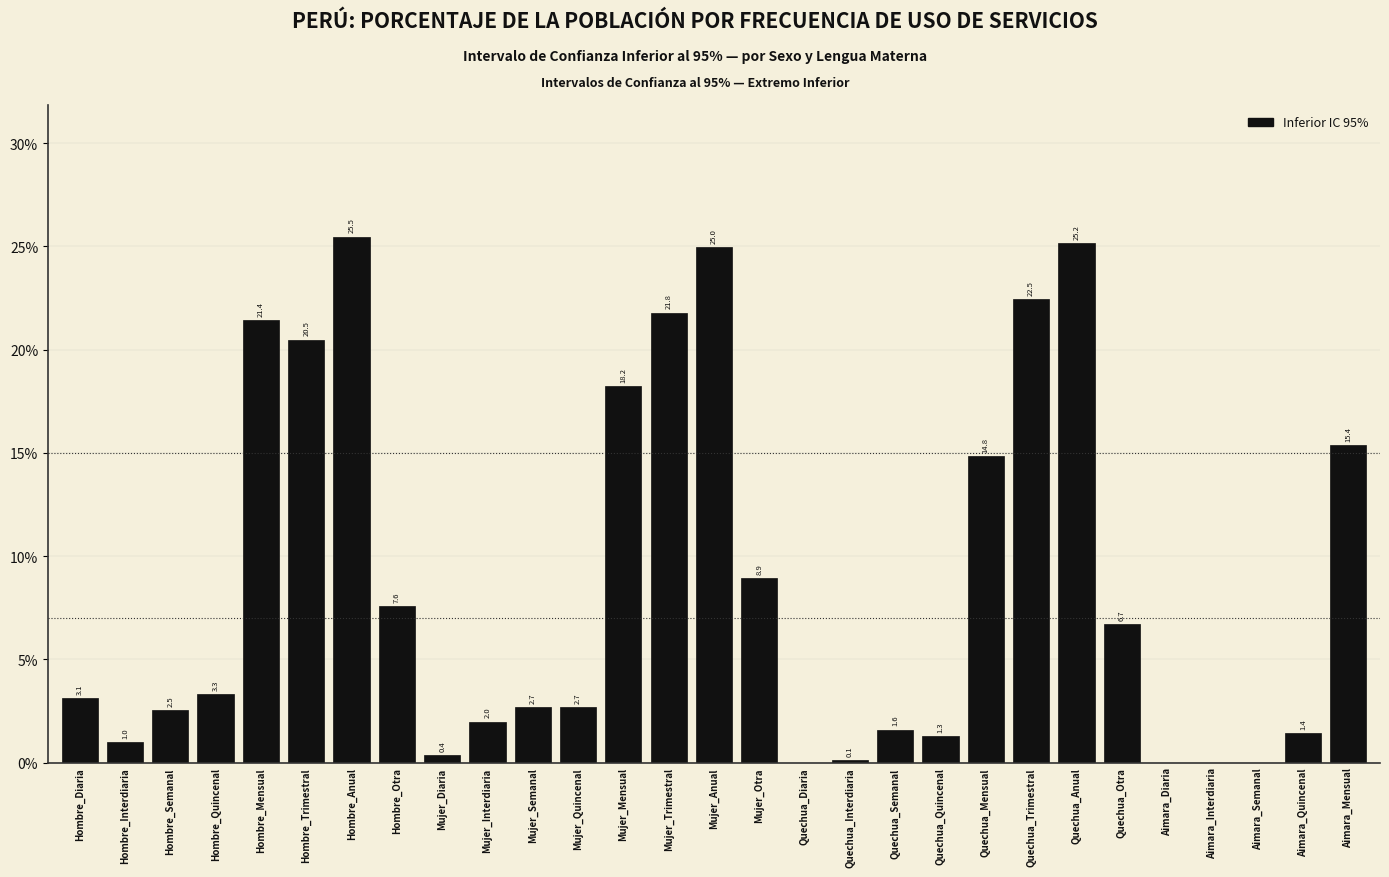

Reading right to left, transcribe all the data shown in this chart.

Aimara_Mensual=15.4	Aimara_Quincenal=1.4	Aimara_Semanal=0.0	Aimara_Interdiaria=0.0	Aimara_Diaria=0.0	Quechua_Otra=6.7	Quechua_Anual=25.2	Quechua_Trimestral=22.5	Quechua_Mensual=14.8	Quechua_Quincenal=1.3	Quechua_Semanal=1.6	Quechua_Interdiaria=0.1	Quechua_Diaria=0.0	Mujer_Otra=8.9	Mujer_Anual=25.0	Mujer_Trimestral=21.8	Mujer_Mensual=18.2	Mujer_Quincenal=2.7	Mujer_Semanal=2.7	Mujer_Interdiaria=2.0	Mujer_Diaria=0.4	Hombre_Otra=7.6	Hombre_Anual=25.5	Hombre_Trimestral=20.5	Hombre_Mensual=21.4	Hombre_Quincenal=3.3	Hombre_Semanal=2.5	Hombre_Interdiaria=1.0	Hombre_Diaria=3.1